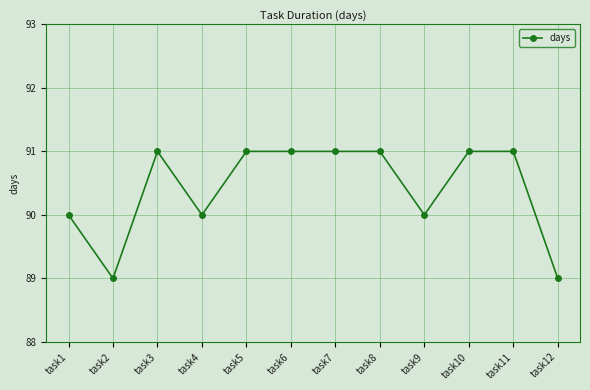

Between task4 and task11, which is larger?

task11